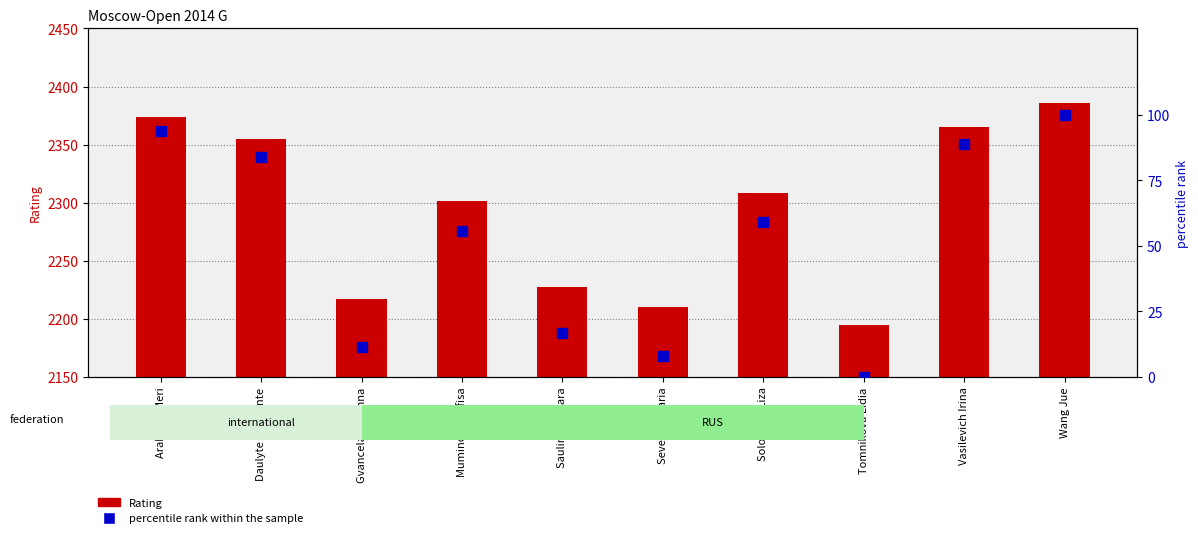

At which category is the sum across all series the highest?

Wang Jue